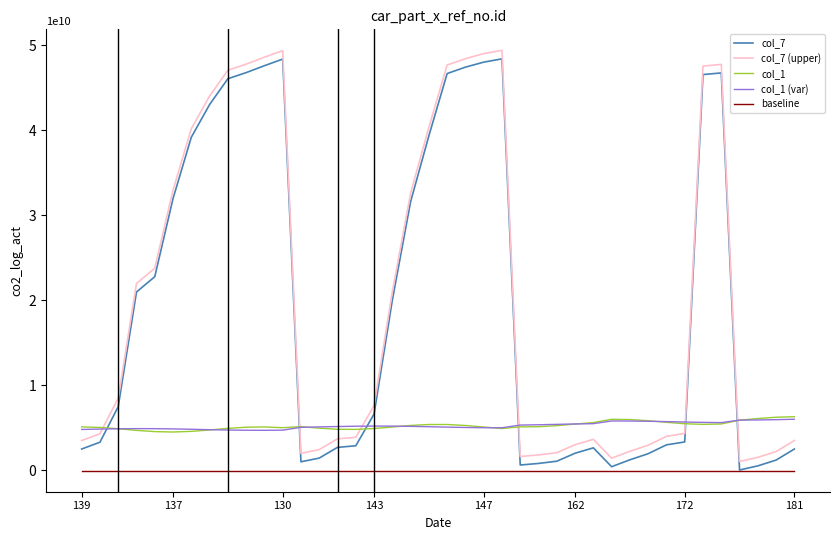

True or false: baseline and col_1 cross at least once.

False